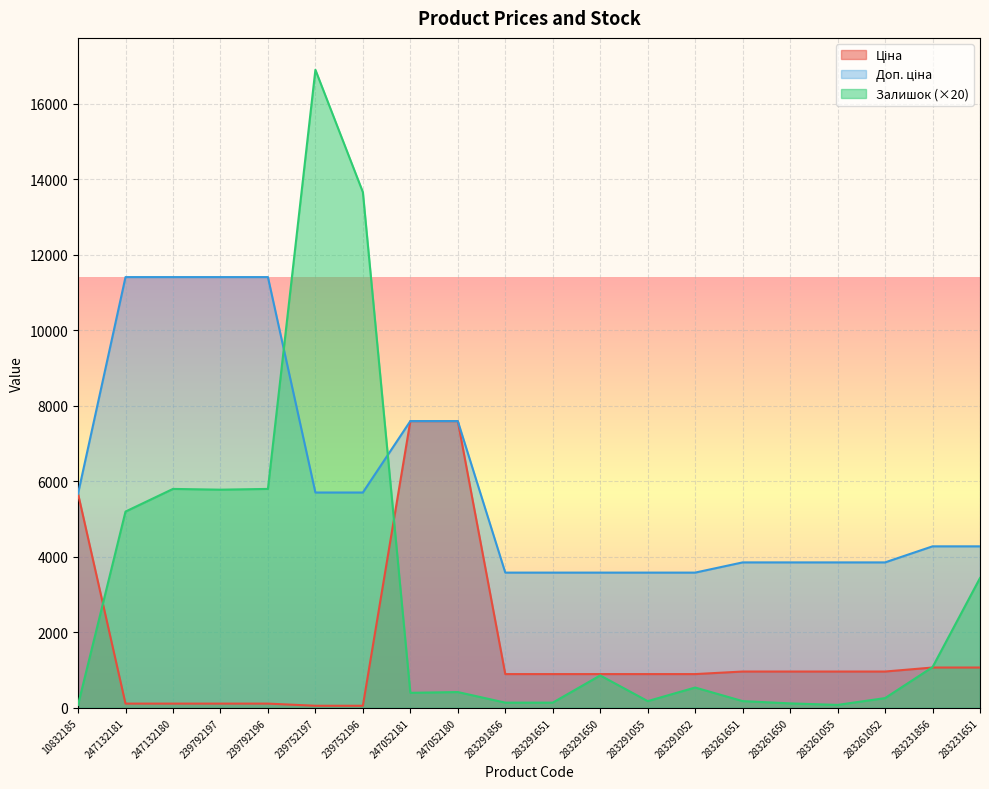

How many series are shown in this chart?

3